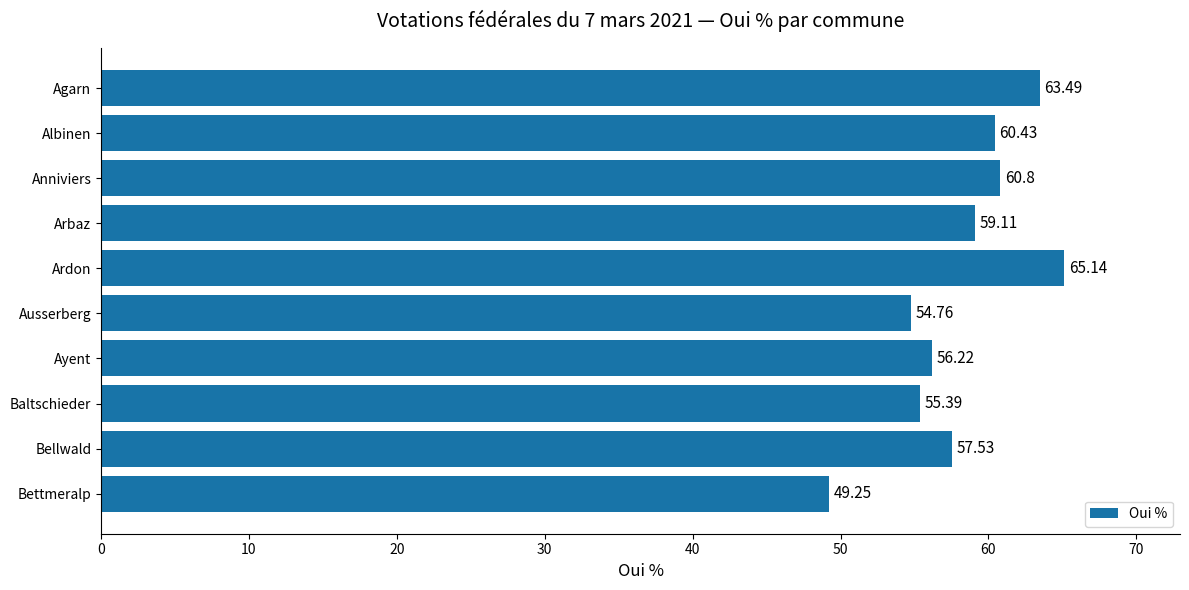

Which has a higher value, Bellwald or Albinen?

Albinen